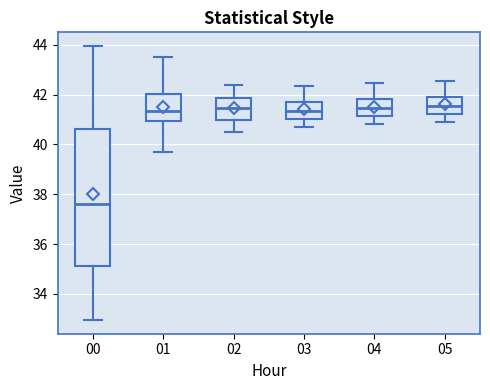

Reading left to right, read every box against the y-axis: the position of its median line, the range the box covers, and the ends of its whiskers. The values are not printed on the chart, so give them approximately, as read against the axis.

00: median 37.6, box 35.2 to 40.6, whiskers 33.0 to 44.0
01: median 41.4, box 41.0 to 42.0, whiskers 39.8 to 43.6
02: median 41.4, box 41.0 to 41.8, whiskers 40.6 to 42.4
03: median 41.4, box 41.0 to 41.8, whiskers 40.8 to 42.4
04: median 41.4, box 41.2 to 41.8, whiskers 40.8 to 42.4
05: median 41.6, box 41.2 to 42.0, whiskers 41.0 to 42.6